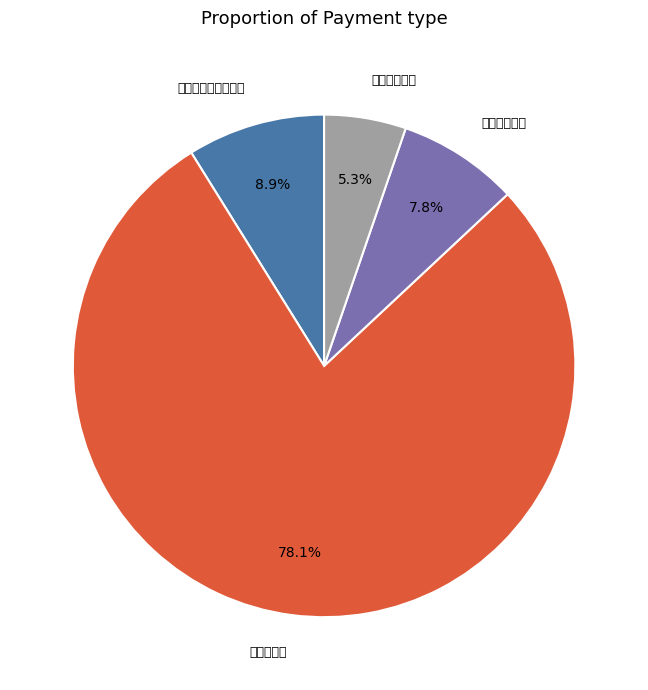

Is there any slice that represents more than half of the pie?

Yes